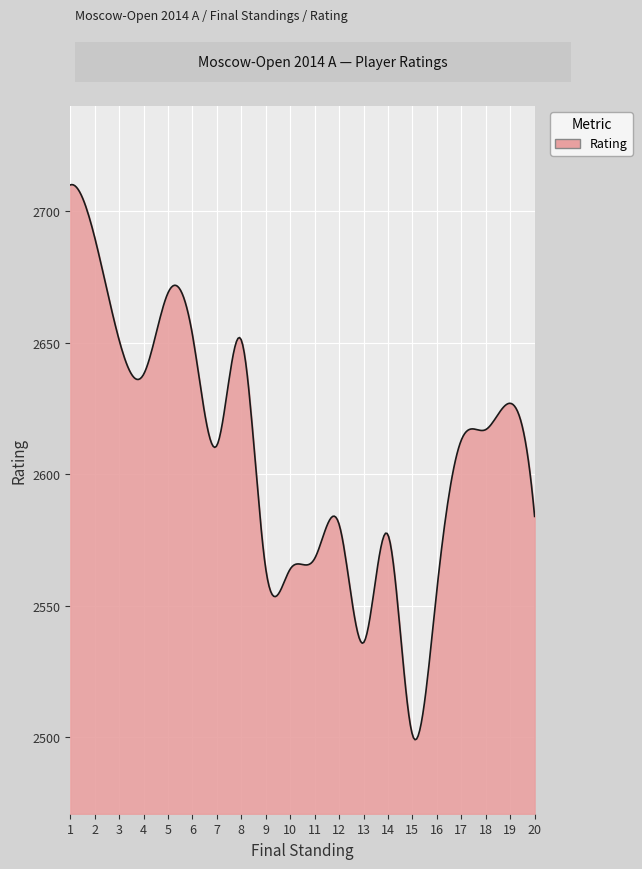

What is the maximum value shown in the chart?

2710.1